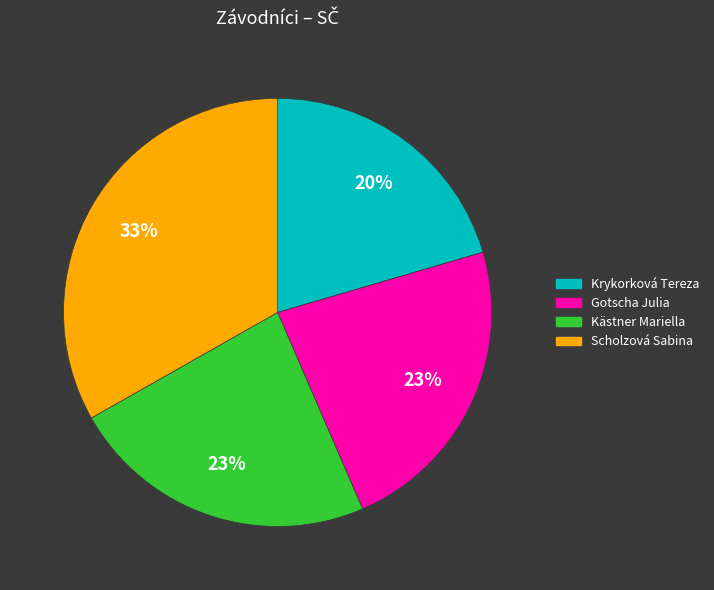

Do Gotscha Julia and Scholzová Sabina together represent more than half of the pie?

Yes